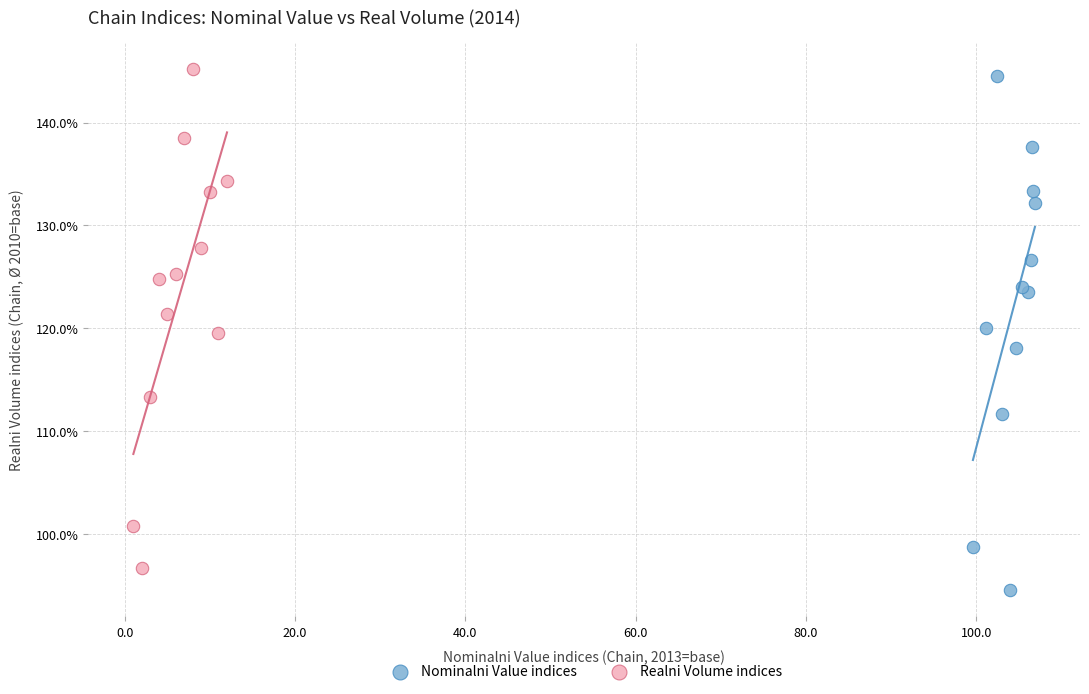

What are all the series names shown in the legend?

Nominalni Value indices, Realni Volume indices